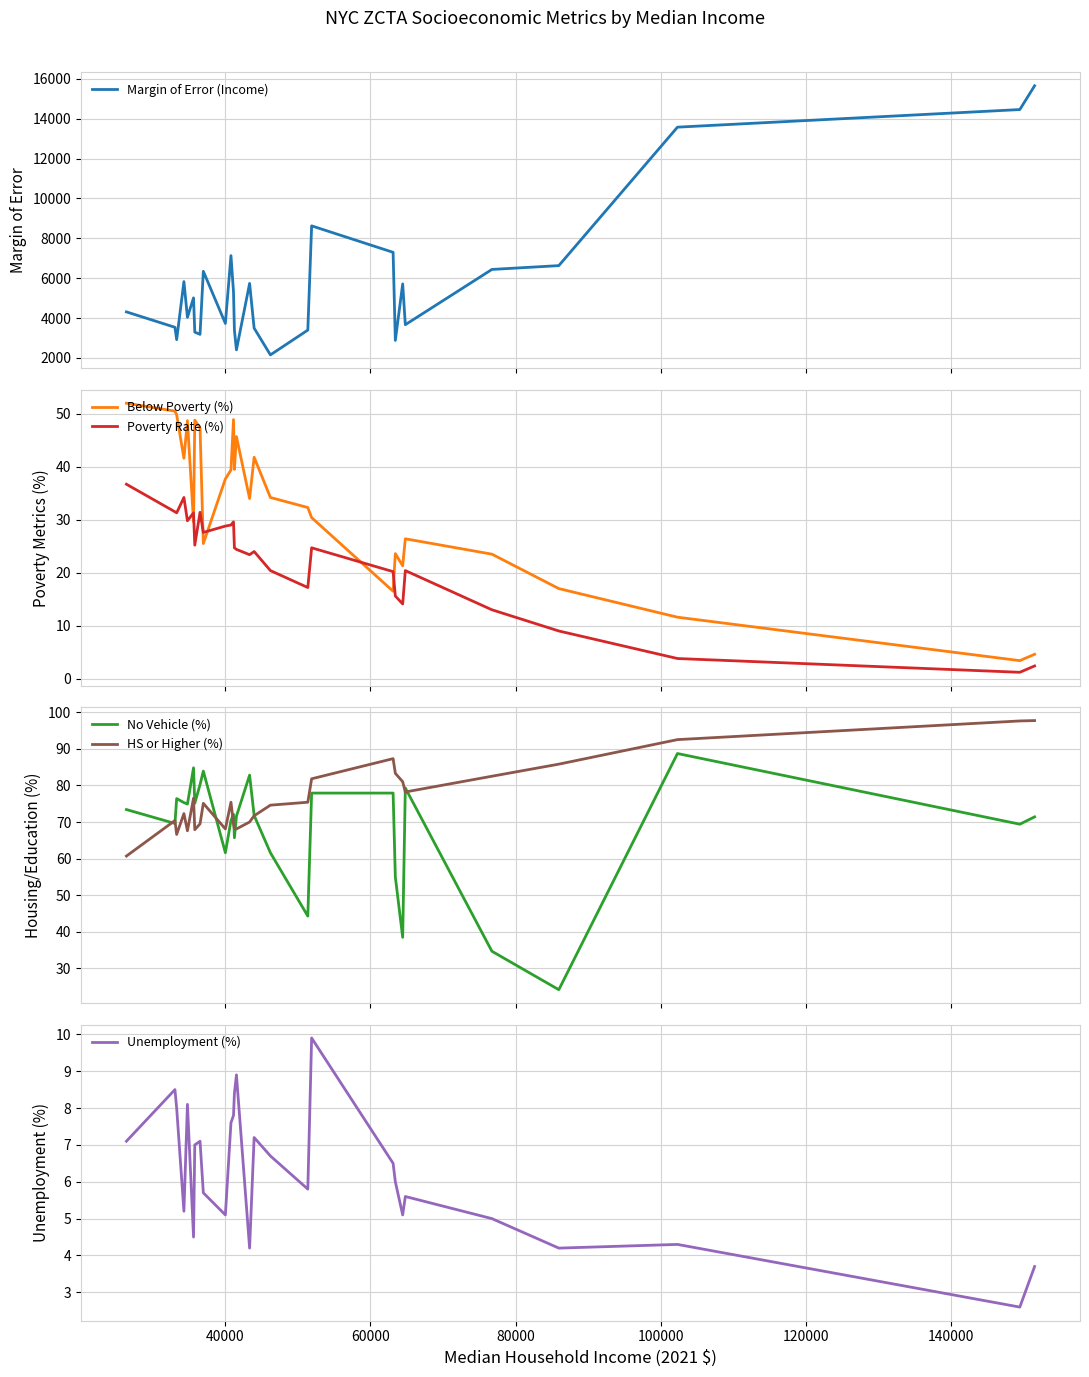

What are all the series names shown in the legend?

Margin of Error (Income), Below Poverty (%), Poverty Rate (%), No Vehicle (%), HS or Higher (%), Unemployment (%)